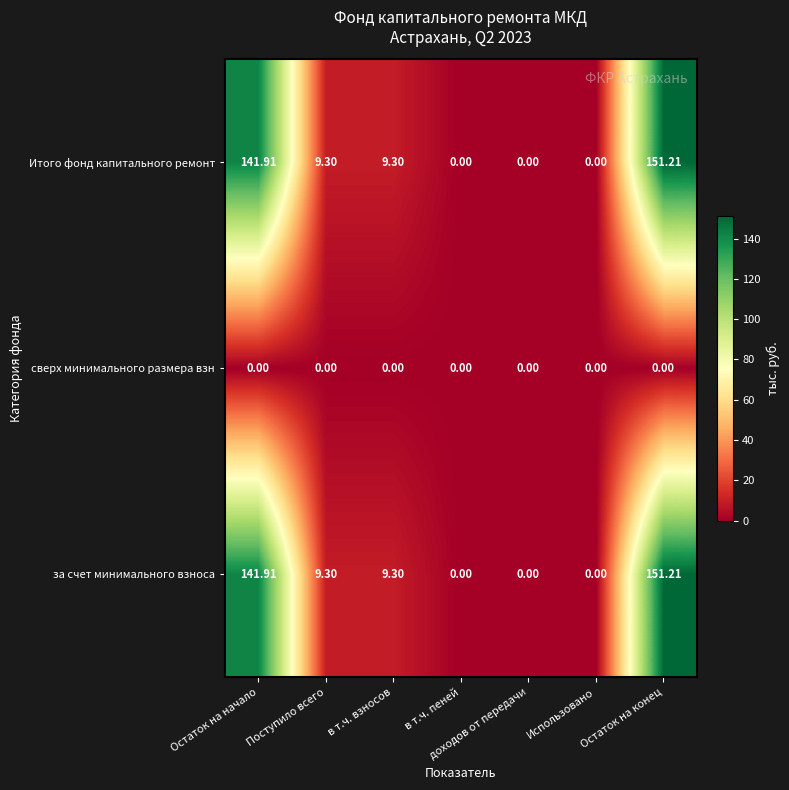

At how many categories does at least one series exceed 121?

2